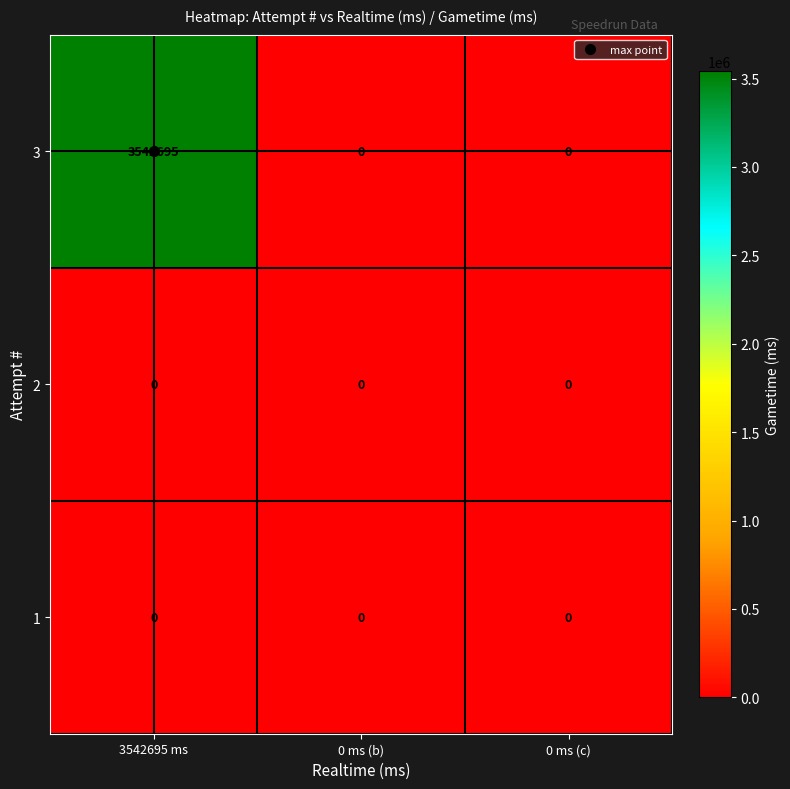

Which category has the highest value across all series?

3542695 ms